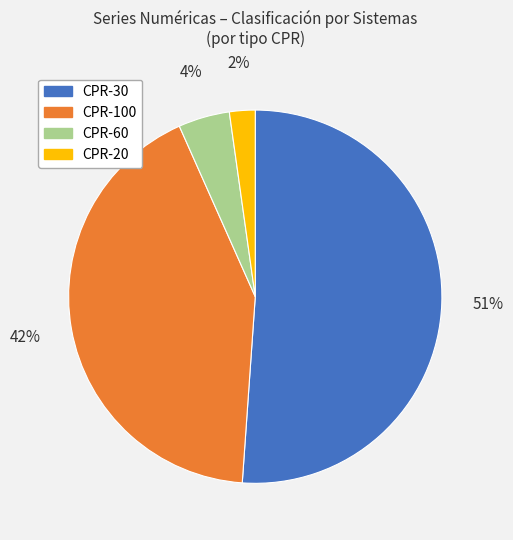

Is CPR-20 the majority of the pie?

No